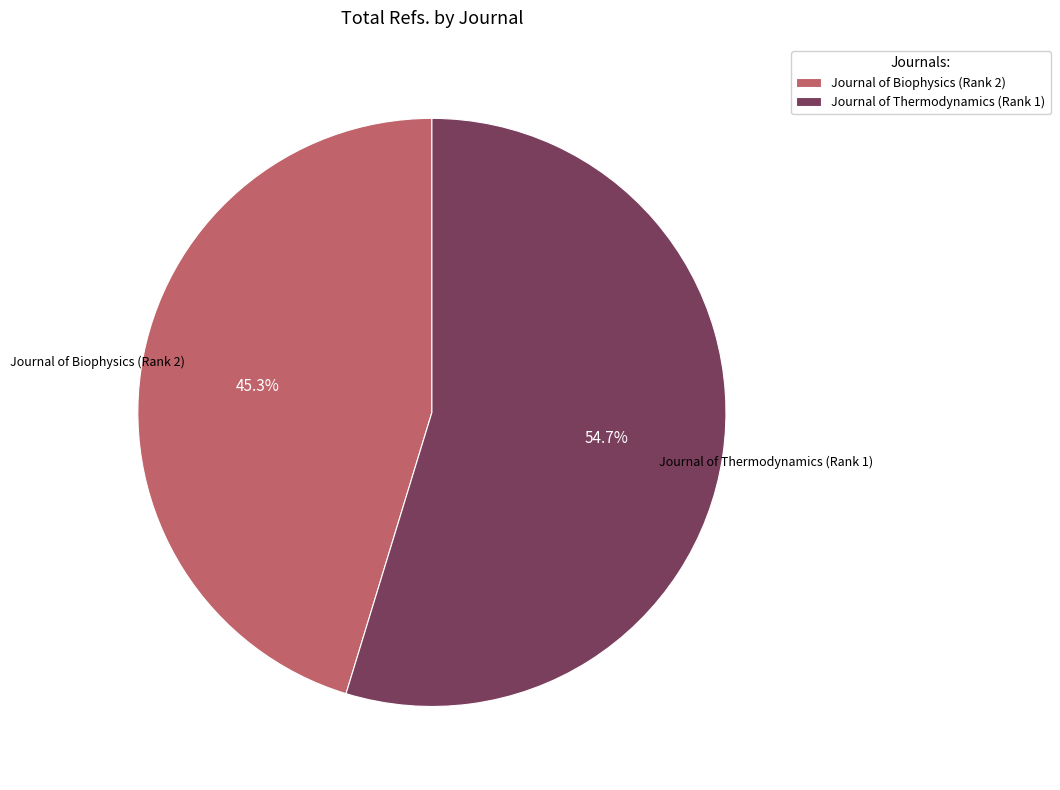

Which slice is the smallest?

Journal of Biophysics (Rank 2)